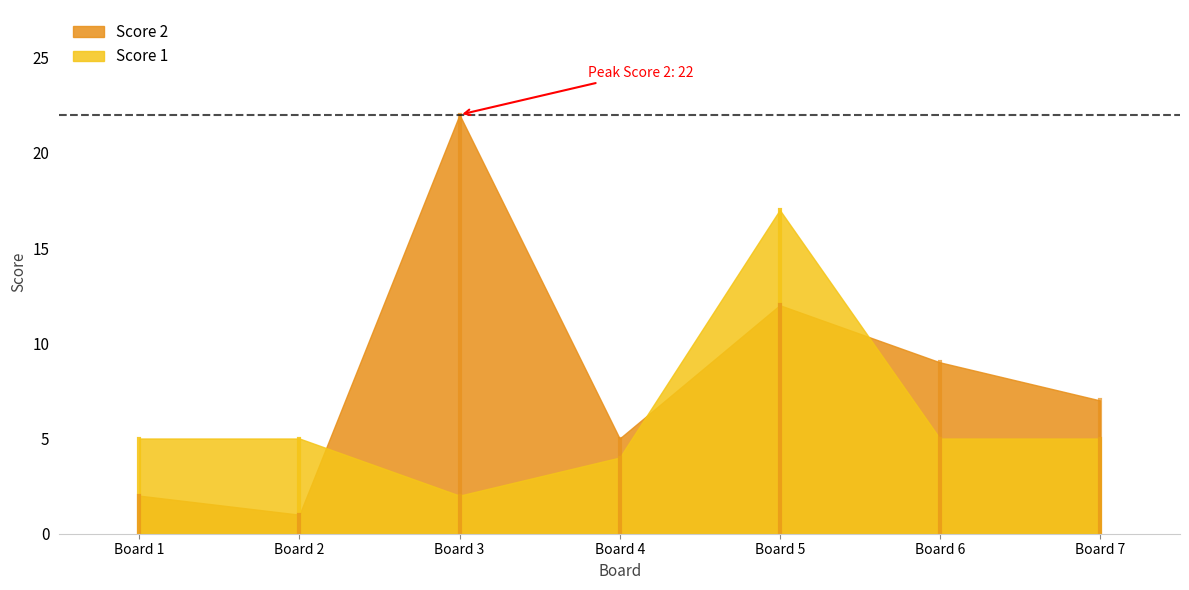

What is the difference between the maximum and minimum values in the Score 1 series?

15